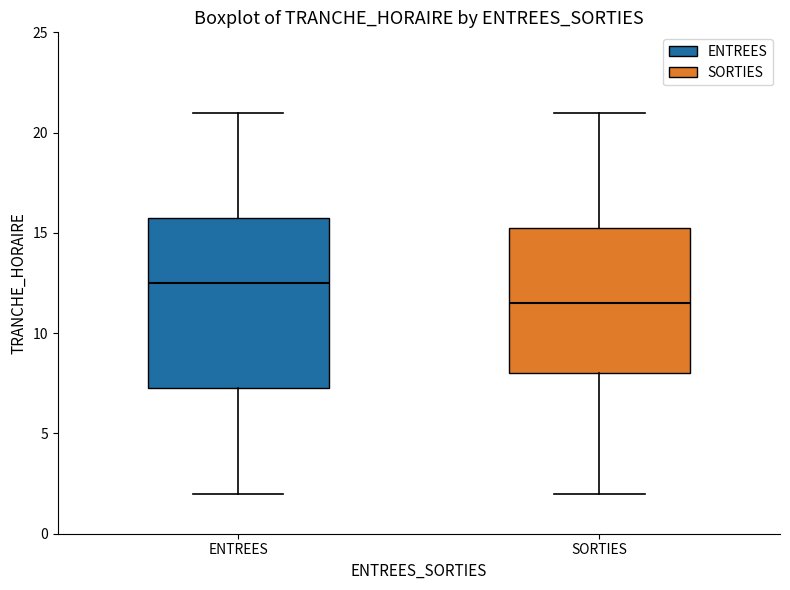

Where does the upper whisker of the box for ENTREES end on the y-axis? The values are not printed on the chart, so give them approximately, as read against the axis.

21.0